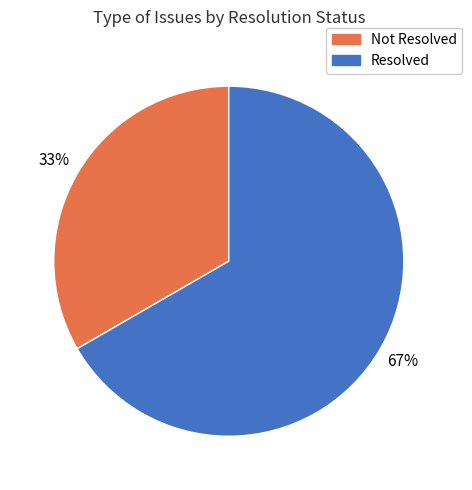

Count the number of slices in the pie.

2